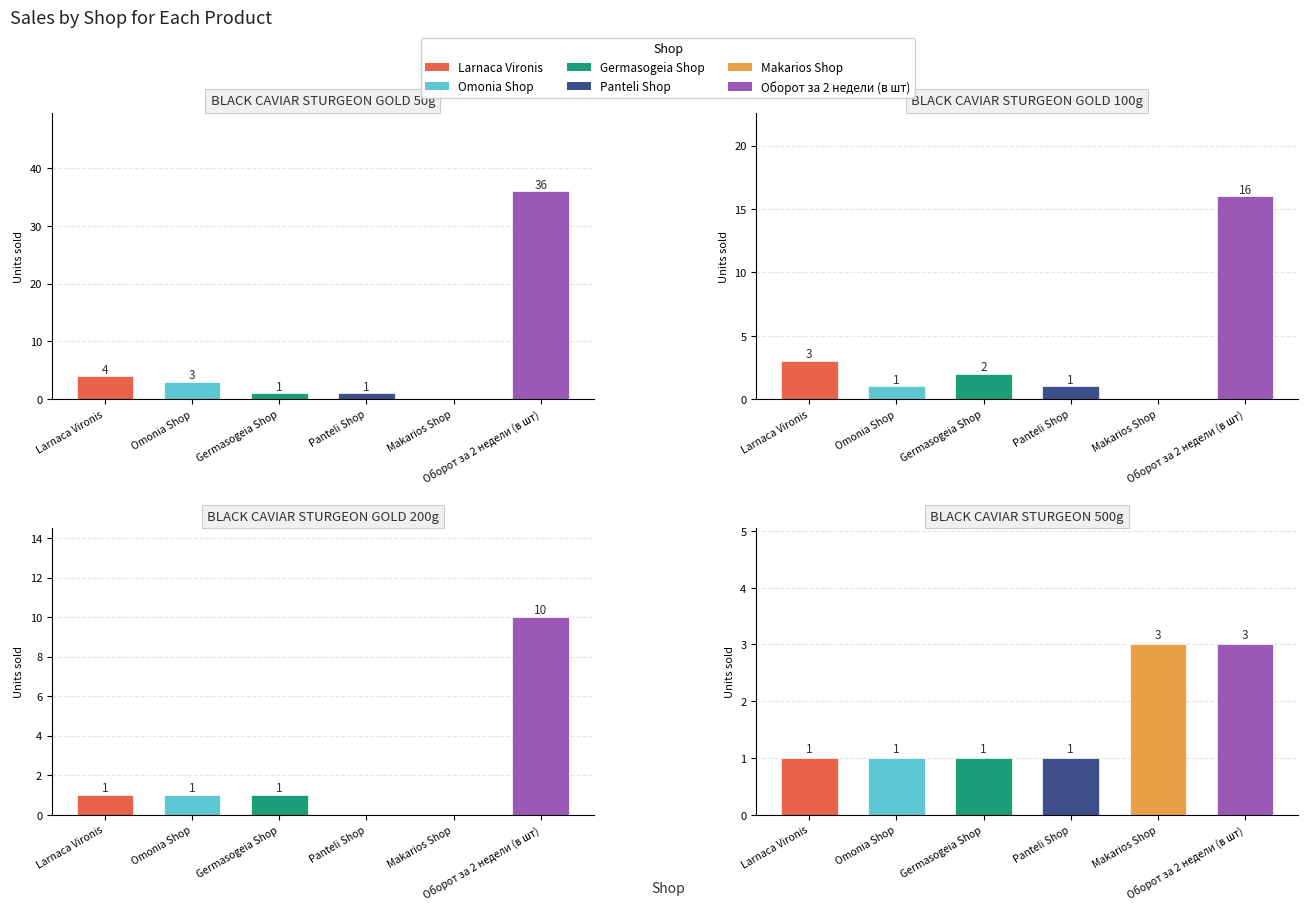

How many values in the Larnaca Vironis series are below 3?

2